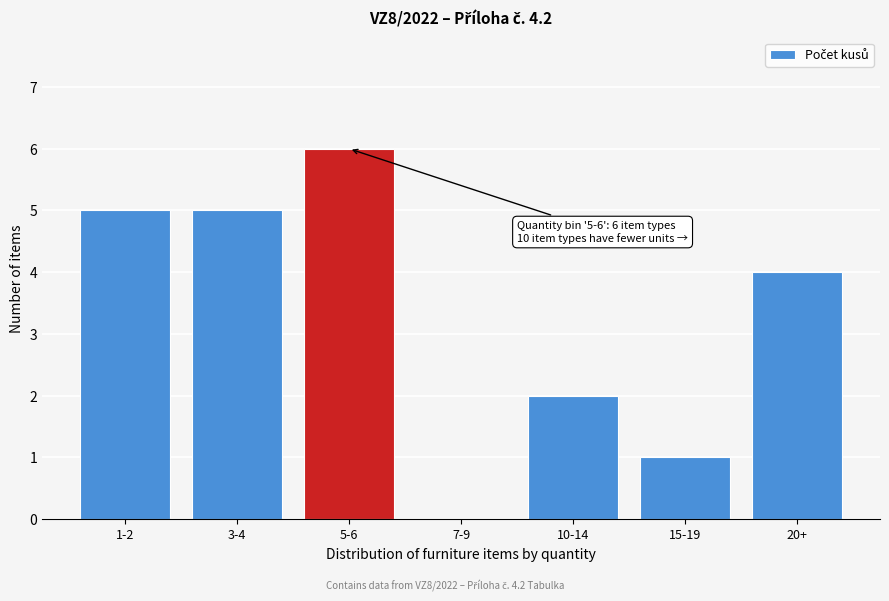

Reading right to left, list all the values displayed in this chart.

20+=4	15-19=1	10-14=2	7-9=0	5-6=6	3-4=5	1-2=5